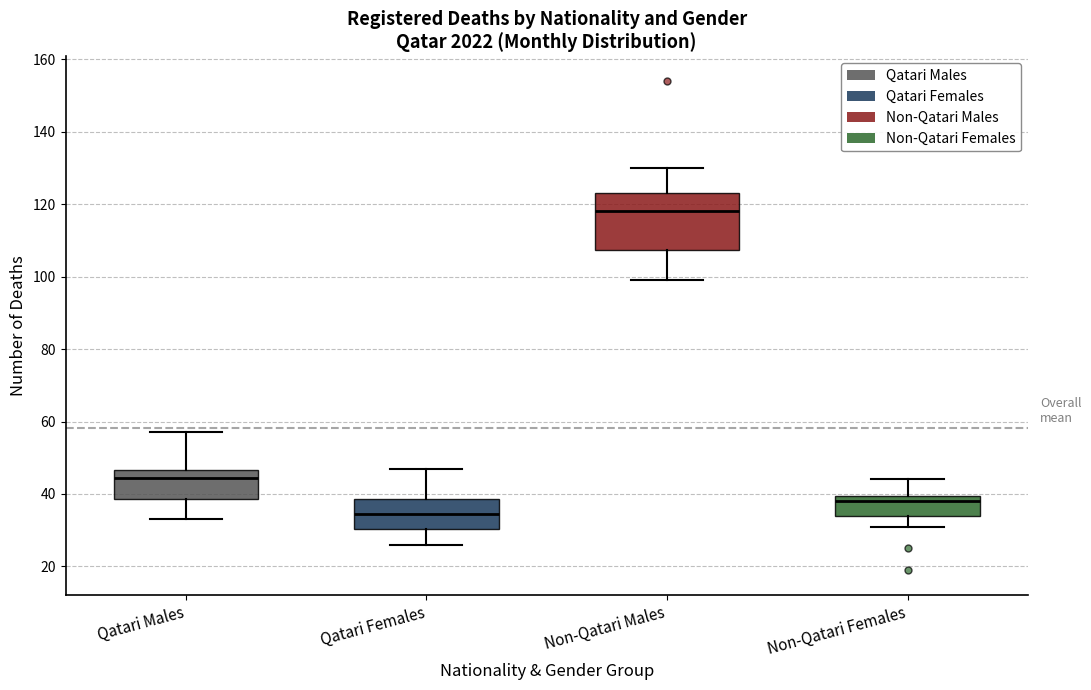

Reading left to right, read every box against the y-axis: the position of its median line, the range the box covers, and the ends of its whiskers. The values are not printed on the chart, so give them approximately, as read against the axis.

Qatari Males: median 44, box 38 to 46, whiskers 34 to 58
Qatari Females: median 34, box 30 to 38, whiskers 26 to 48
Non-Qatari Males: median 118, box 108 to 124, whiskers 100 to 130
Non-Qatari Females: median 38, box 34 to 40, whiskers 32 to 44